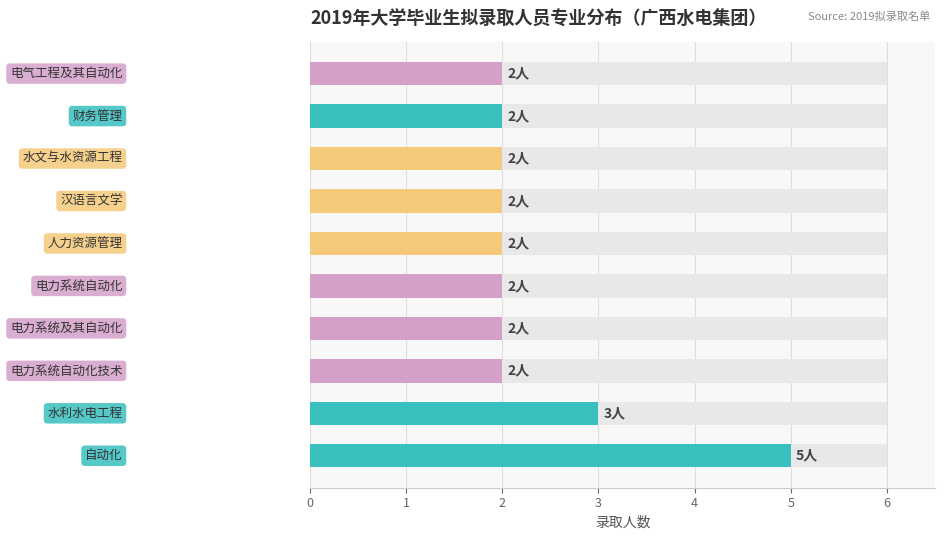

Reading right to left, what are all the values shown in this chart?

9=2	8=2	7=2	6=2	5=2	4=2	3=2	2=2	1=3	0=5